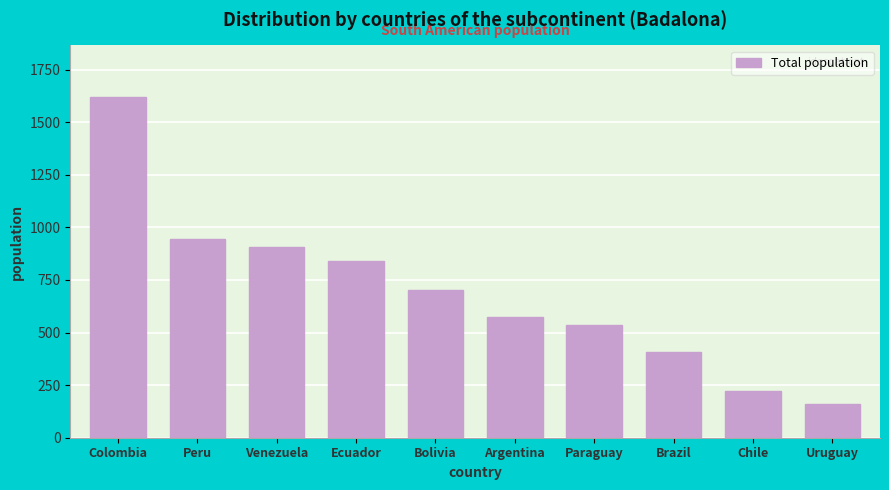

Reading left to right, what are all the values shown in this chart?

1622	947	906	841	700	573	535	408	224	162